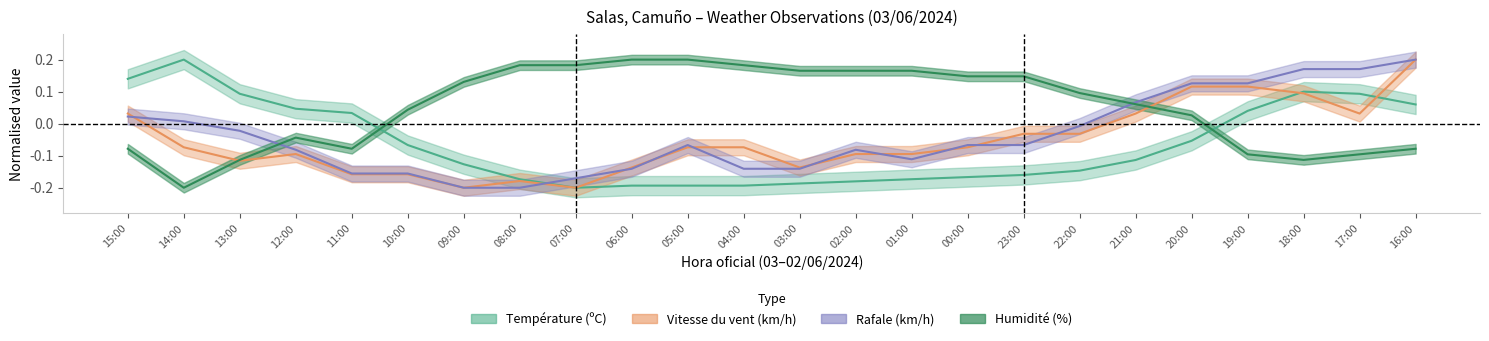

At which category is the sum across all series the highest?

16:00